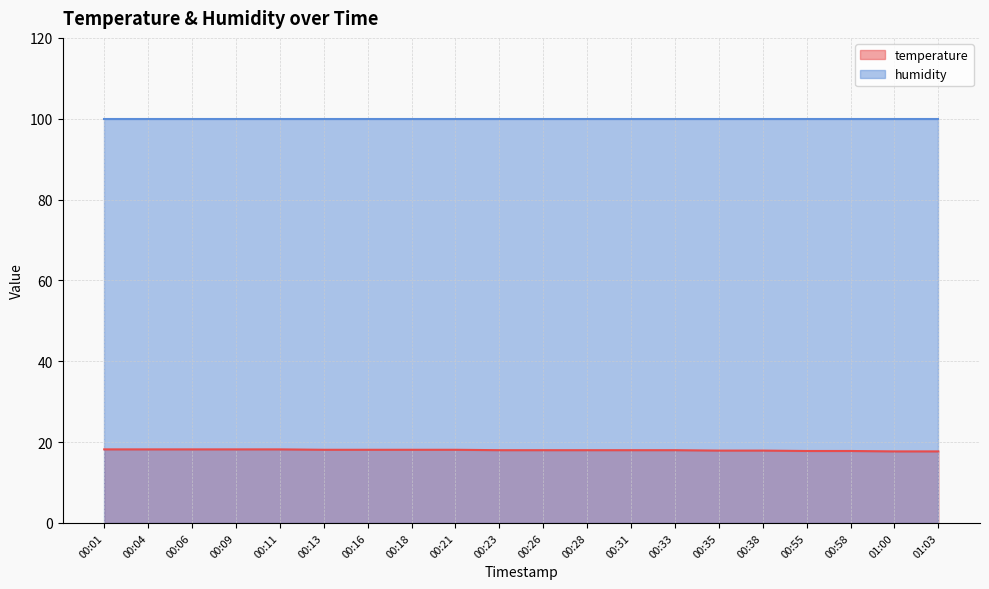

What is the label of the 1st point from the right?

01:03